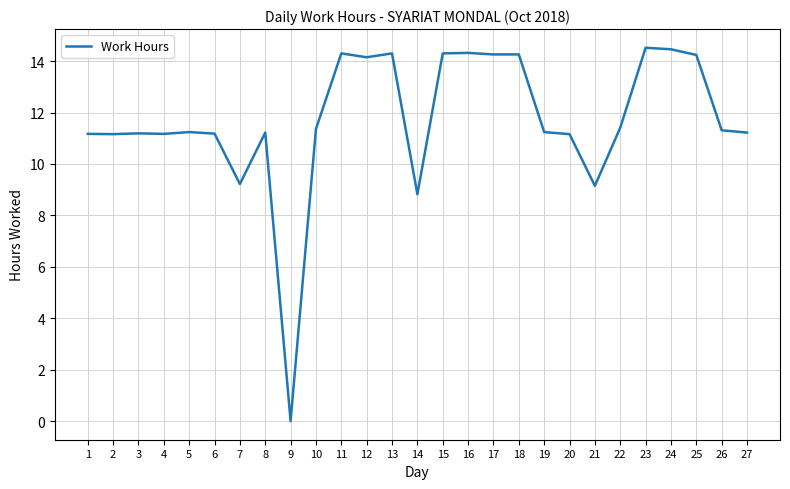

The chart shows a value of 14.3 at 14. True or false?

False